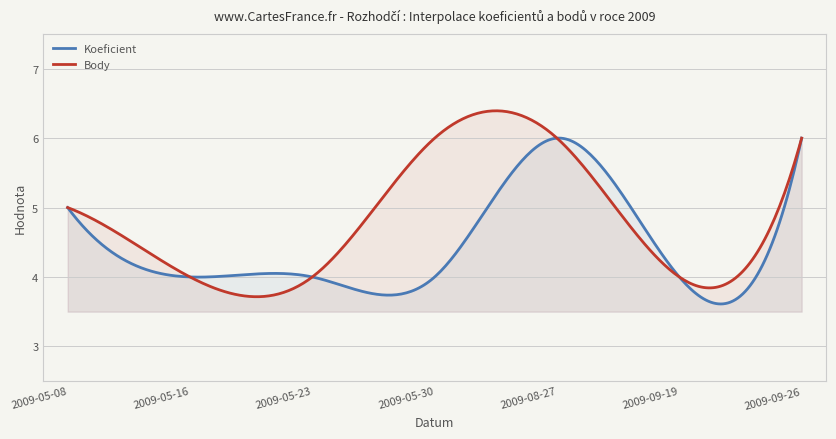

How many lines are shown in the chart?

2